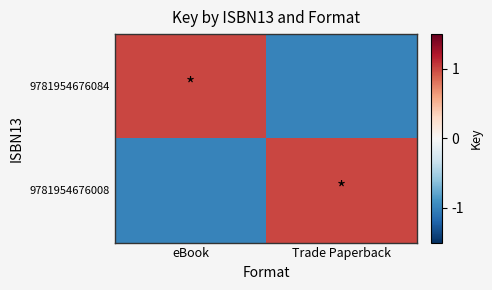

List the series in order of their peak value, lowest first.

9781954676084, 9781954676008